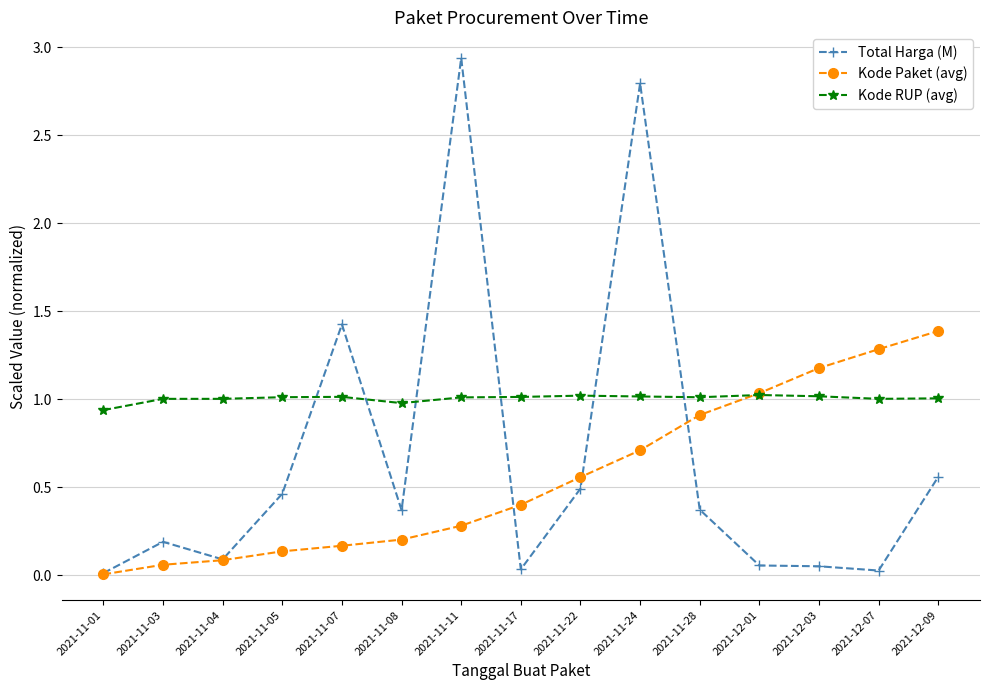

Which category has the highest value across all series?

2021-11-11